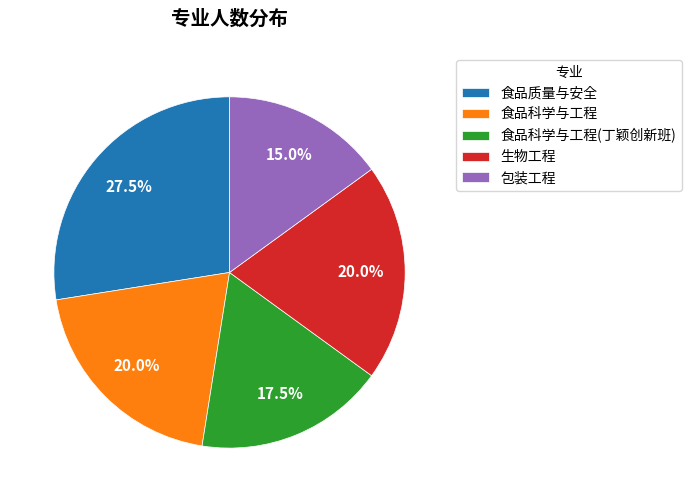

What is the total percentage of 包装工程 and 食品科学与工程(丁颖创新班)?

32.5%